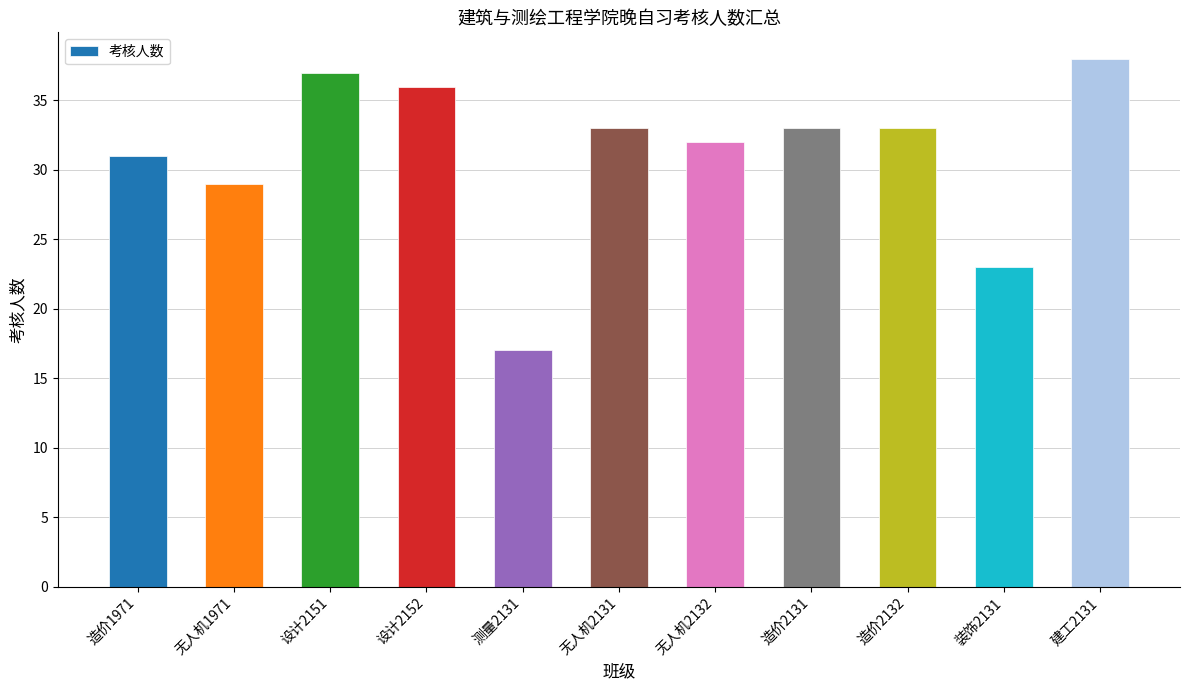

What is the sum of all values?

342